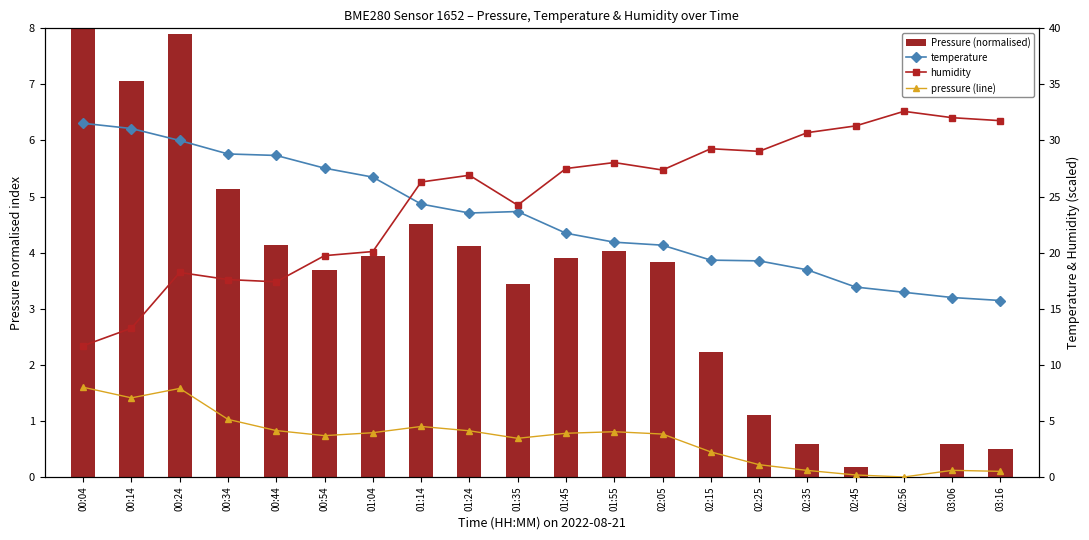

How many groups of bars are there?

20